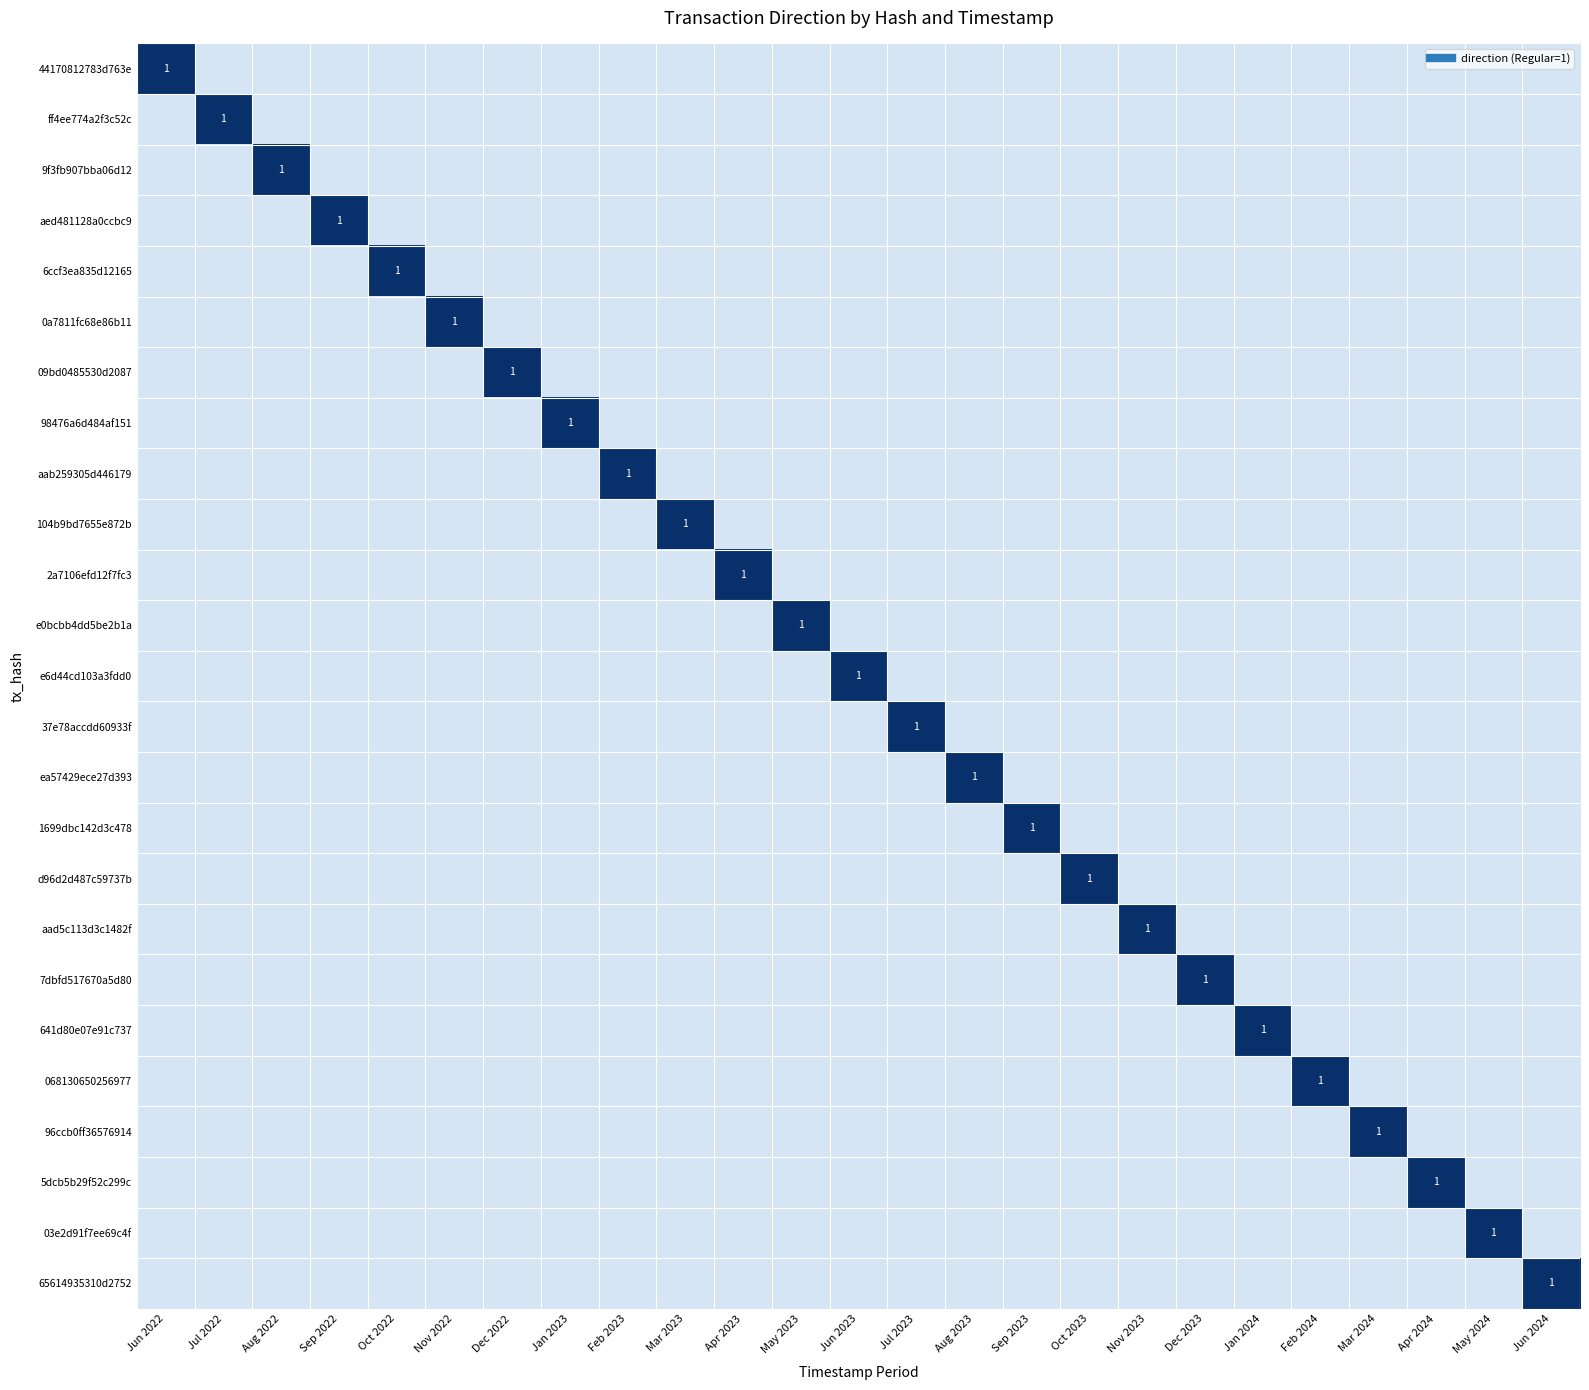

Rank the series at Dec 2022 from lowest to highest value.

44170812783d763e, ff4ee774a2f3c52c, 9f3fb907bba06d12, aed481128a0ccbc9, 6ccf3ea835d12165, 0a7811fc68e86b11, 98476a6d484af151, aab259305d446179, 104b9bd7655e872b, 2a7106efd12f7fc3, e0bcbb4dd5be2b1a, e6d44cd103a3fdd0, 37e78accdd60933f, ea57429ece27d393, 1699dbc142d3c478, d96d2d487c59737b, aad5c113d3c1482f, 7dbfd517670a5d80, 641d80e07e91c737, 068130650256977, 96ccb0ff36576914, 5dcb5b29f52c299c, 03e2d91f7ee69c4f, 65614935310d2752, 09bd0485530d2087